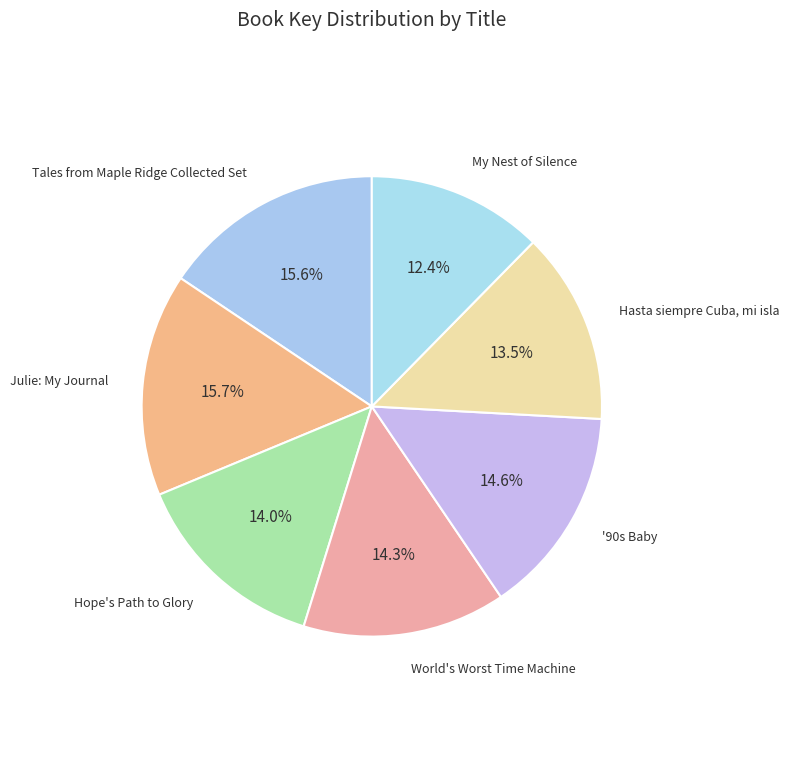

The '90s Baby slice represents 21% of the pie. True or false?

False